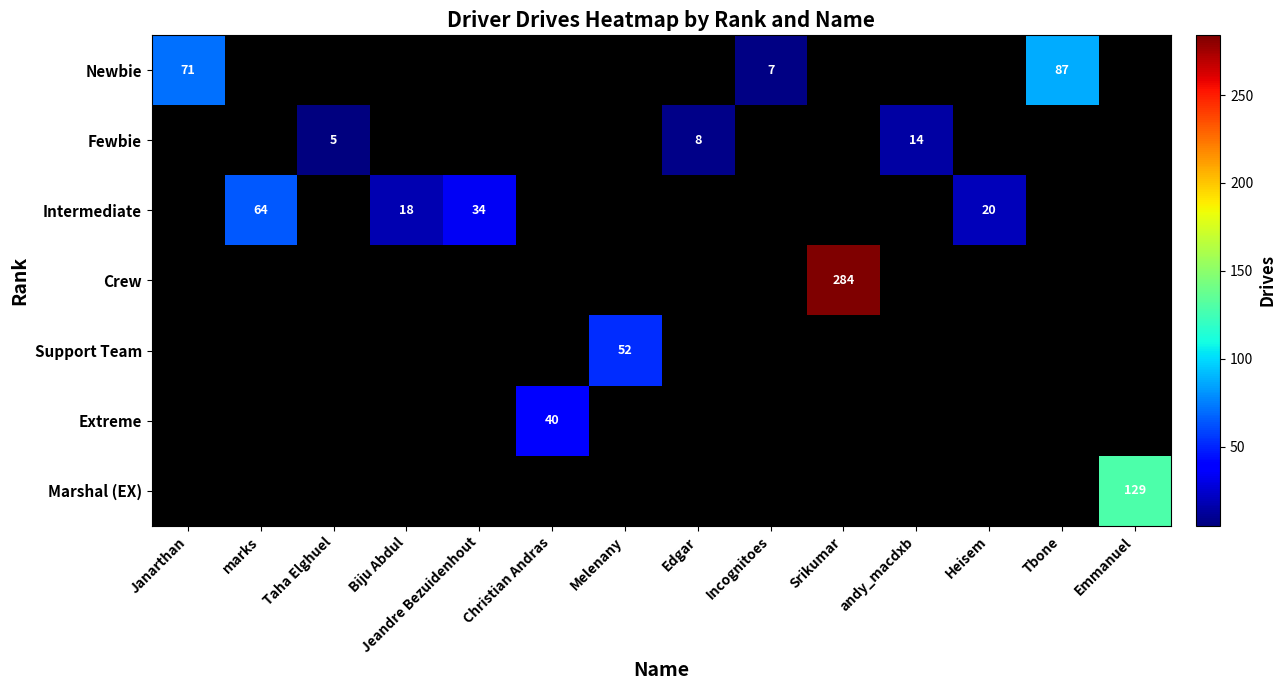

Is it true that Newbie equals 71 at Janarthan?

True